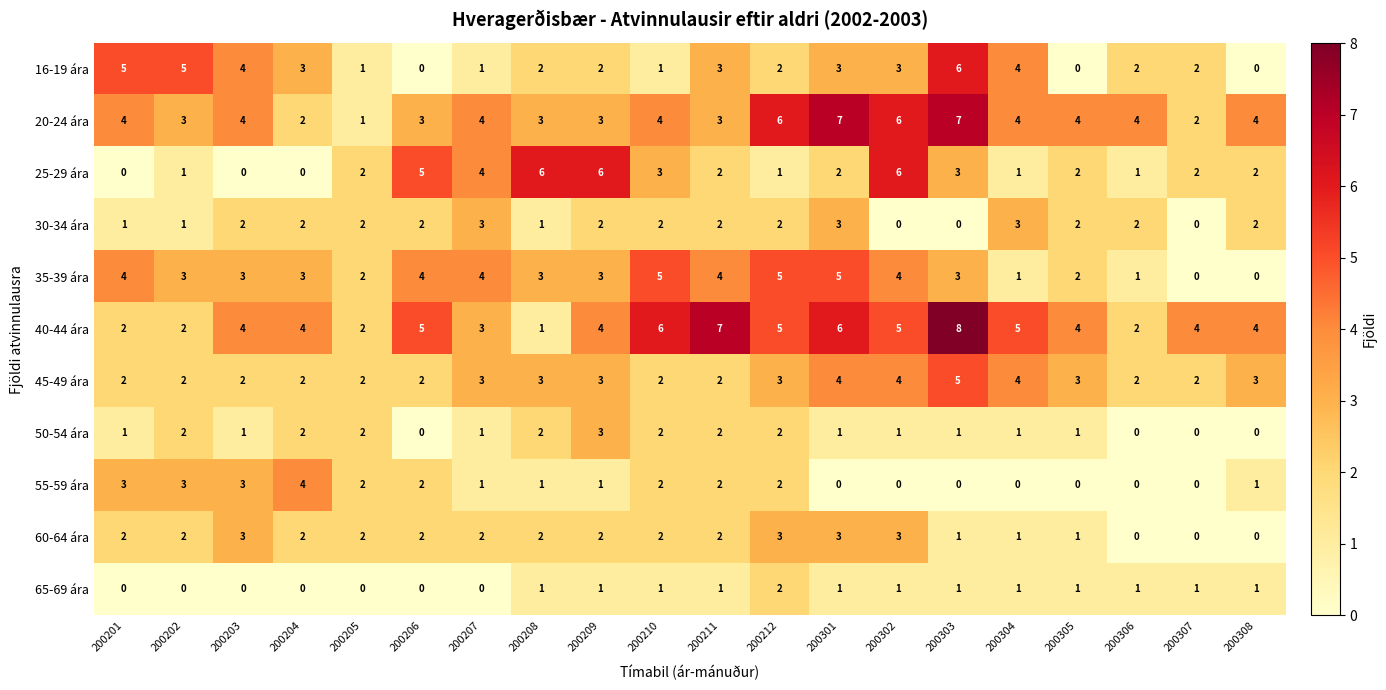

What is the maximum value shown in the chart?

8